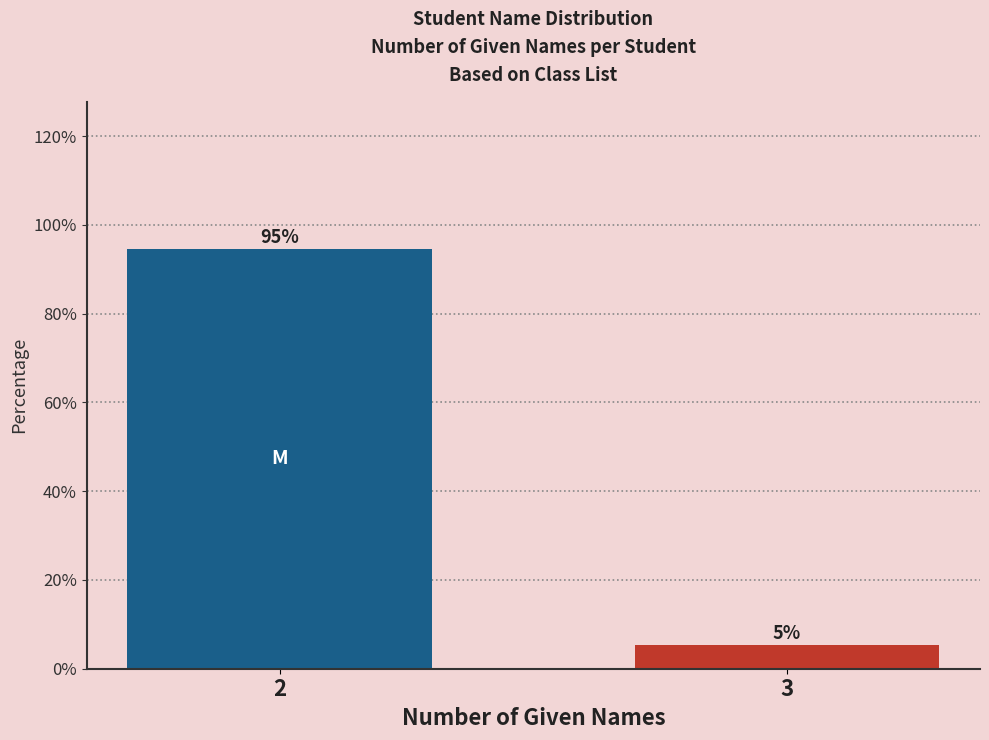

Read the value at 3.

5.4